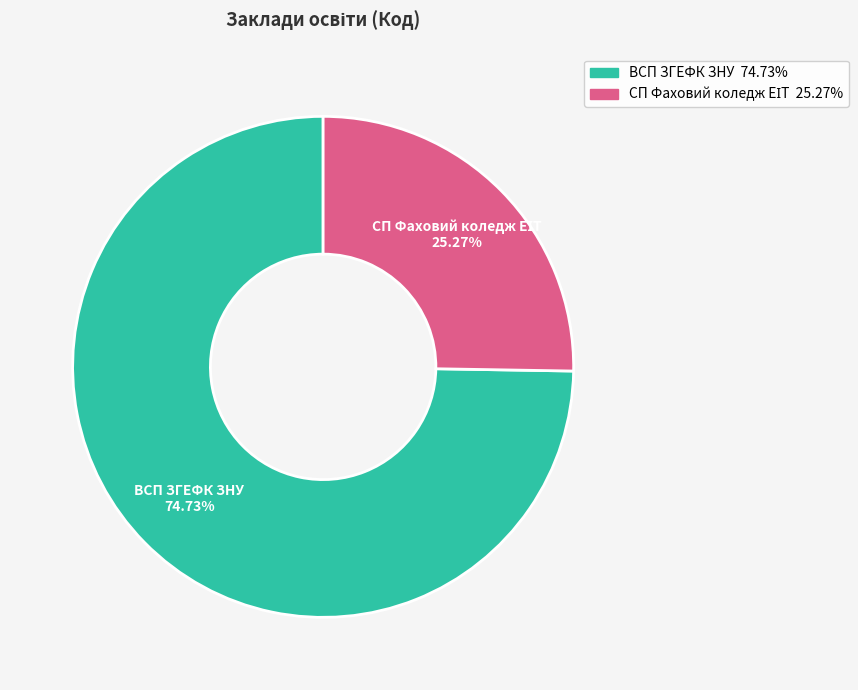

Which slice is the largest?

ВСП ЗГЕФК ЗНУ